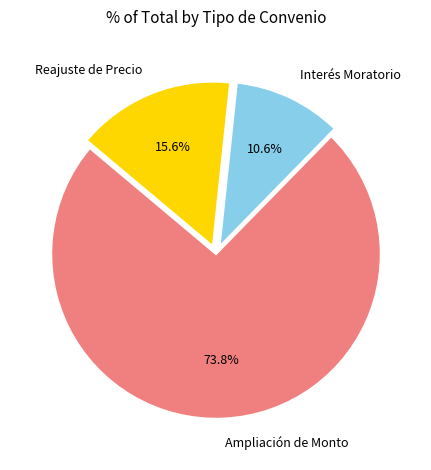

To the nearest percent, what is the difference between the Reajuste de Precio and Interés Moratorio slice percentages?

5%